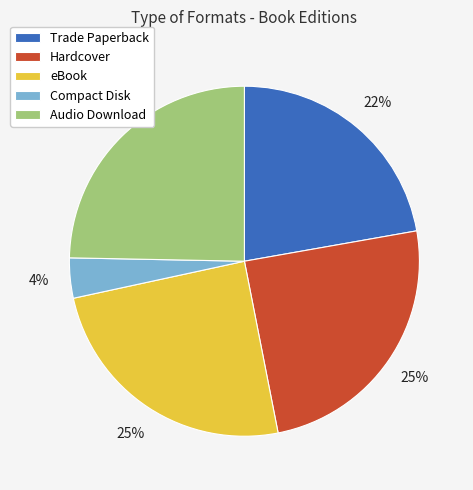

The eBook slice represents 25% of the pie. True or false?

True